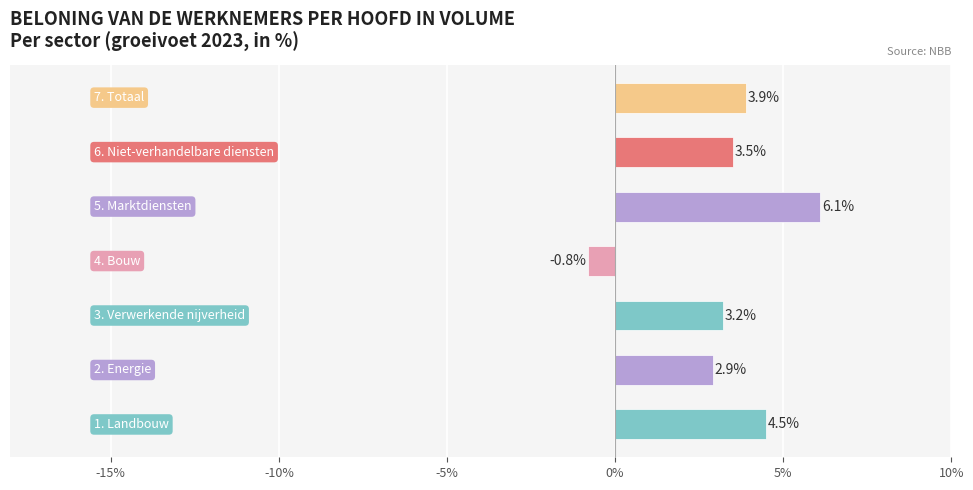

What is the minimum value shown in the chart?

-0.8